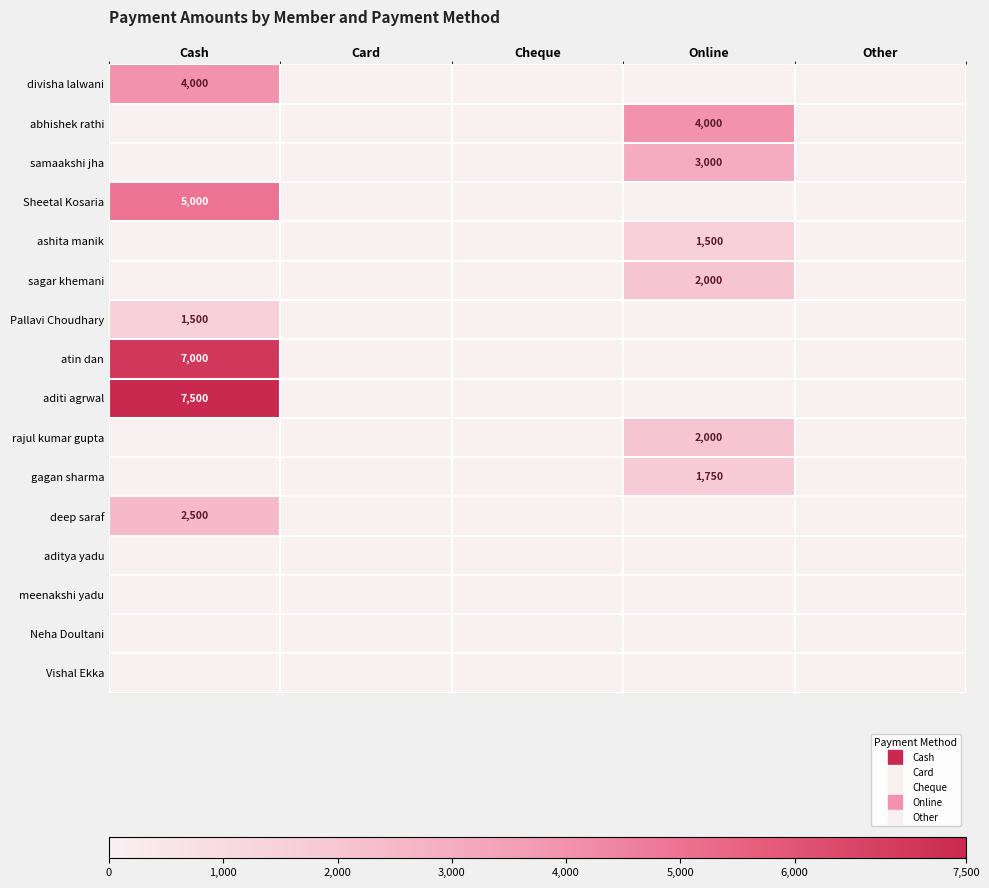

Count the number of data series in this chart.

16